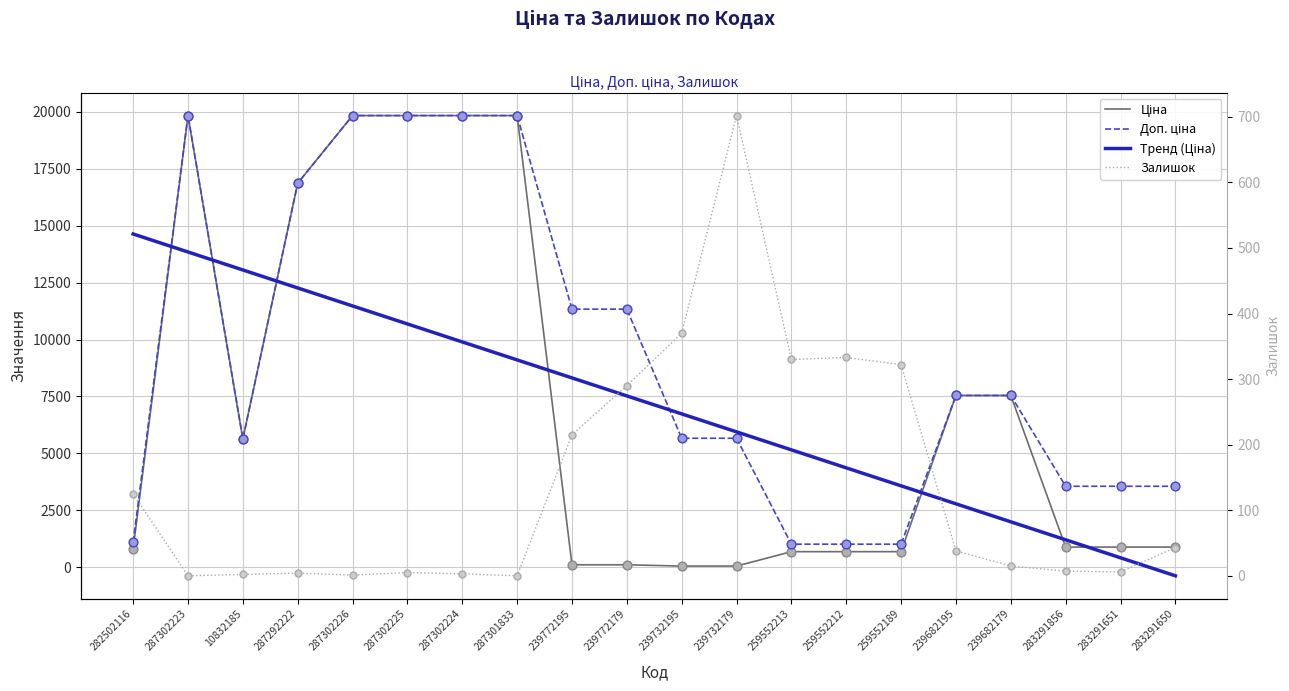

At which category is the sum across all series the highest?

287302223